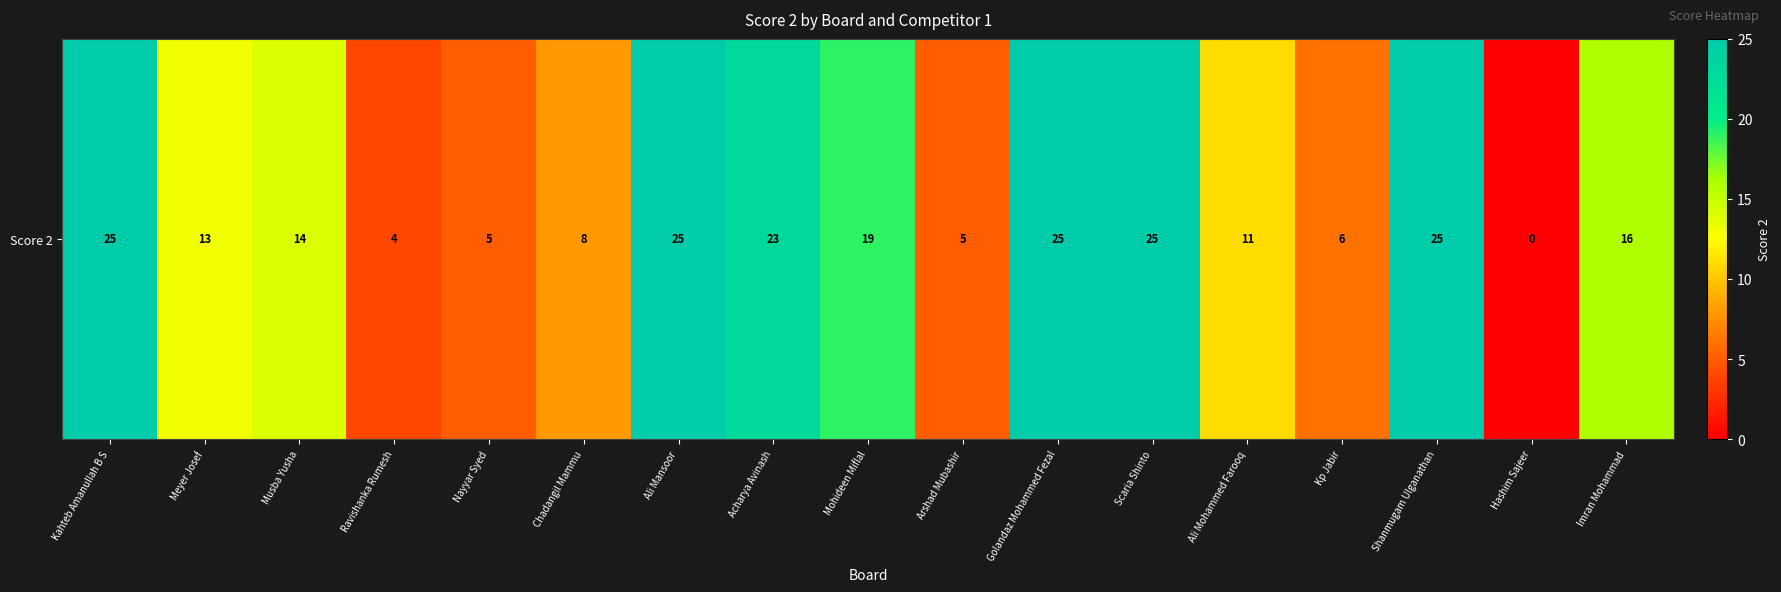

What is the average value?

15